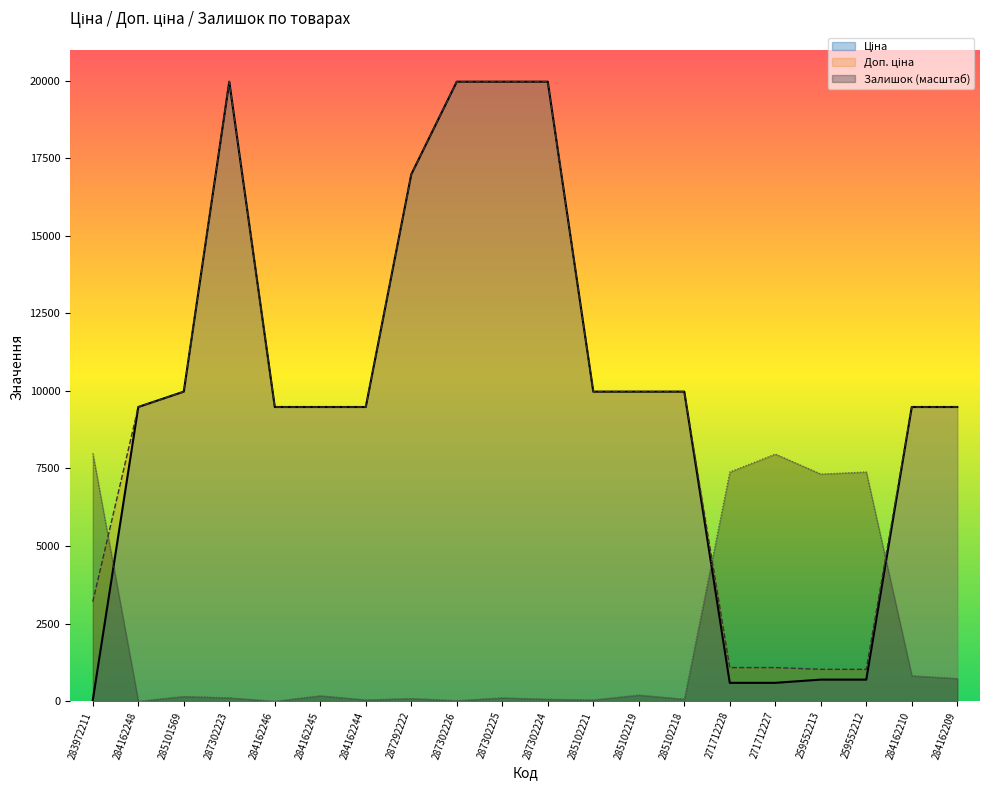

What is the spread (max minus min) of values at 285101569?

9819.7